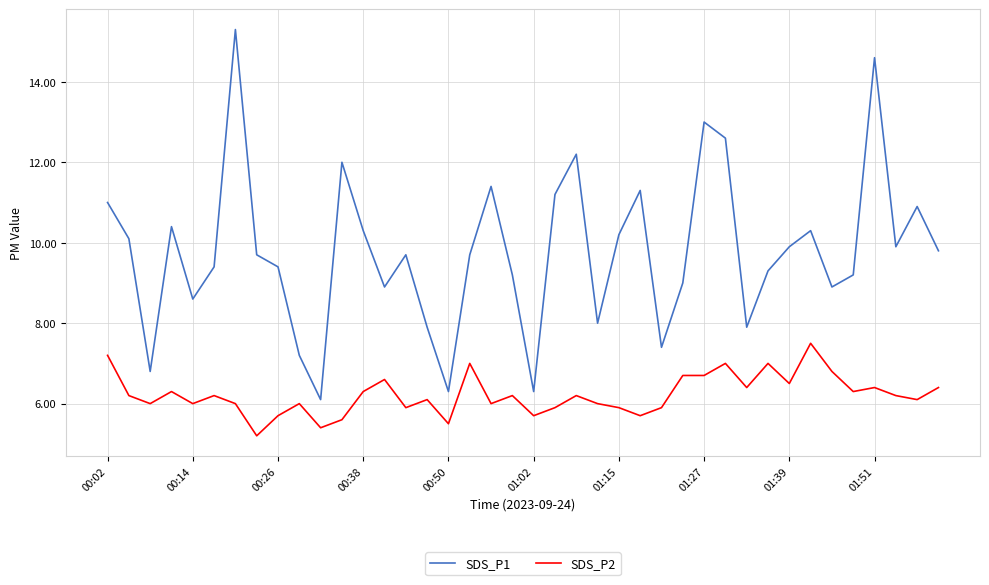

What is the difference between the maximum and minimum values in the SDS_P2 series?

2.3